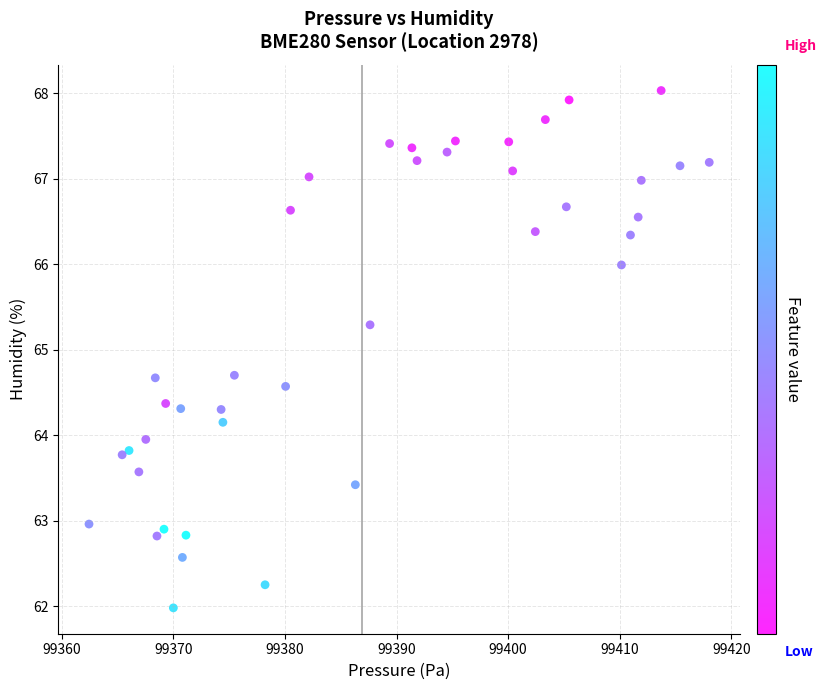

What is the range of X values (max minus min)?

55.6